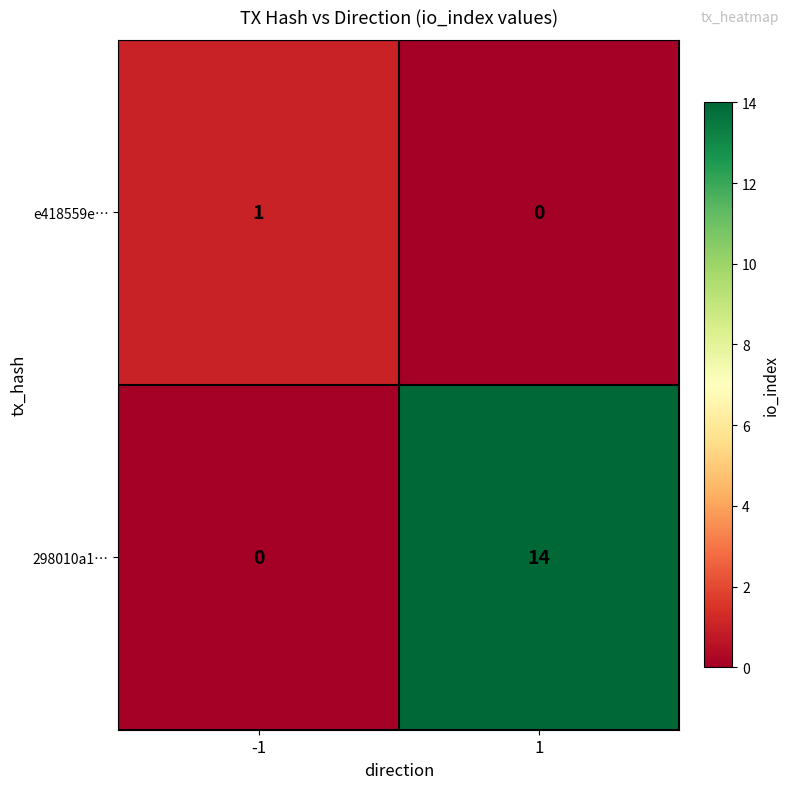

The 298010a1… series shows 18 at 1. True or false?

False